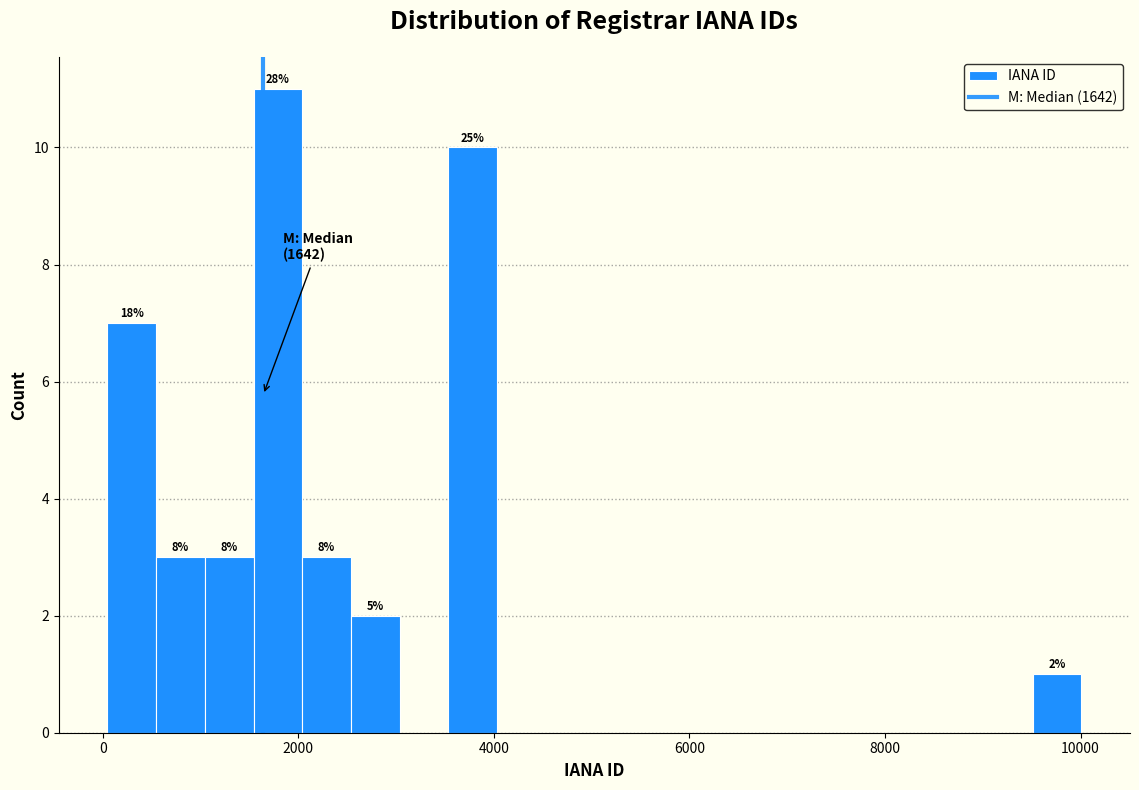

Around what value on the x-axis is the tallest bar? Give the approximate position of its centre, as read against the axis.

1800